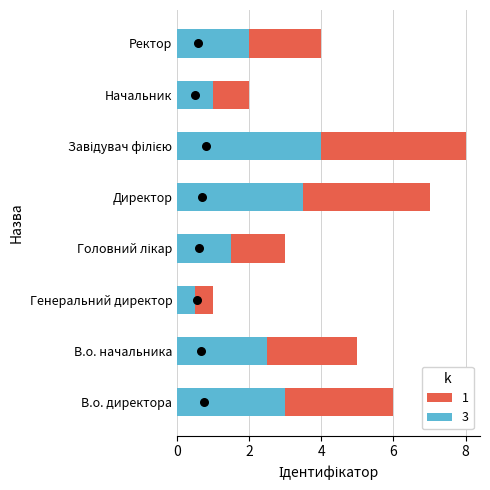

What are all the series names shown in the legend?

1, 3